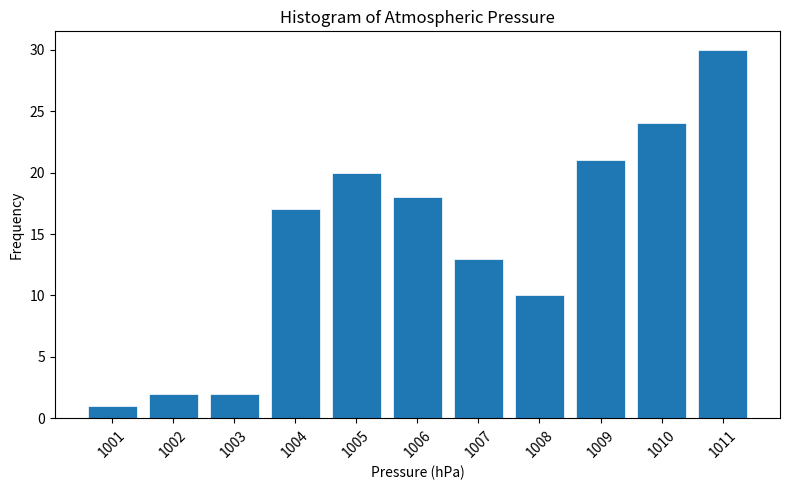

Reading left to right, list all the values displayed in this chart.

1	2	2	17	20	18	13	10	21	24	30